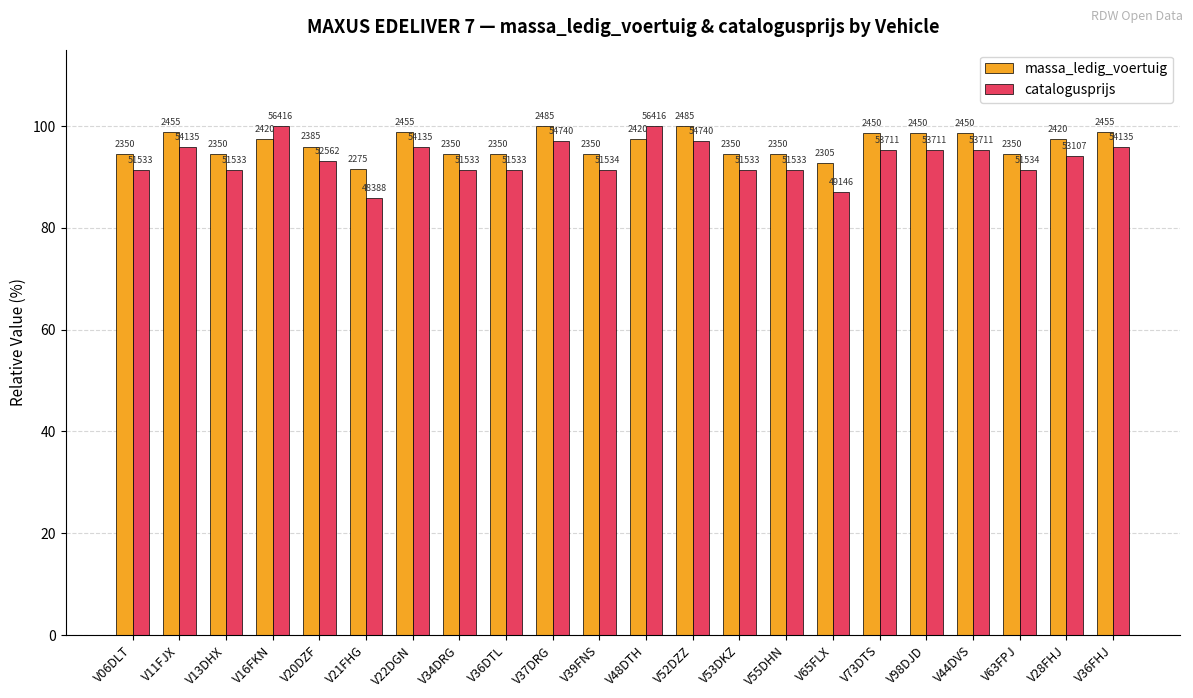

Are the bars grouped side by side (vs. stacked)?

Yes